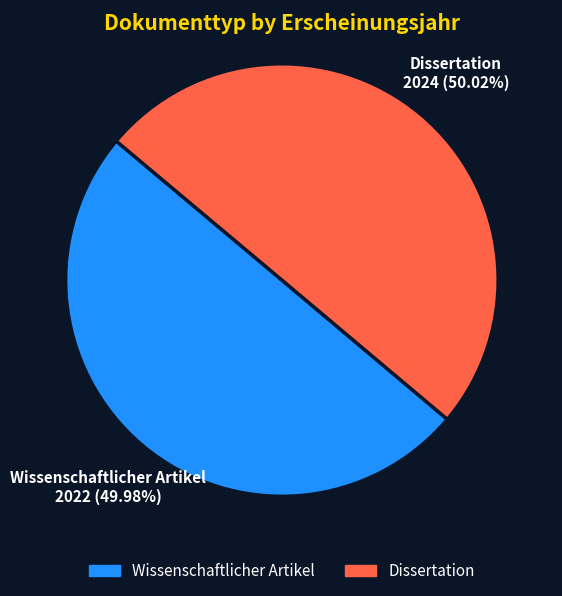

To the nearest percent, what is the average slice percentage?

50%